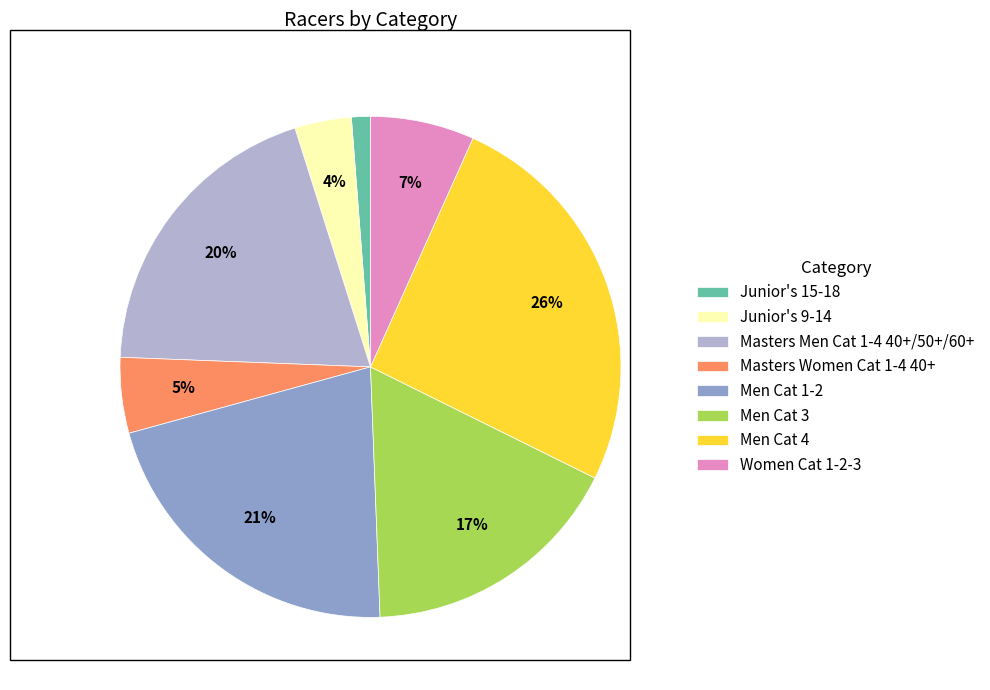

What percentage is the Women Cat 1-2-3 slice, to the nearest percent?

7%